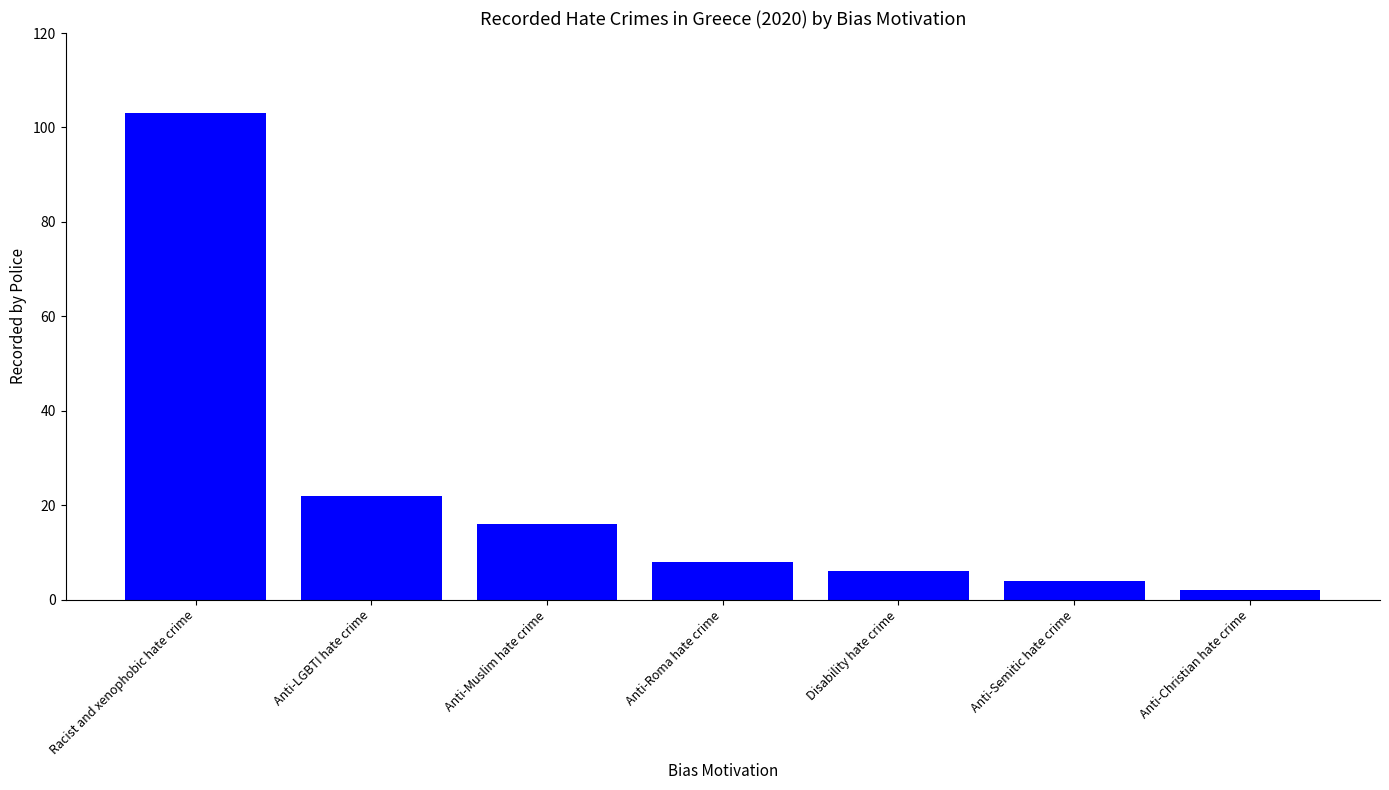

Which label corresponds to the largest value in the chart?

Racist and xenophobic hate crime